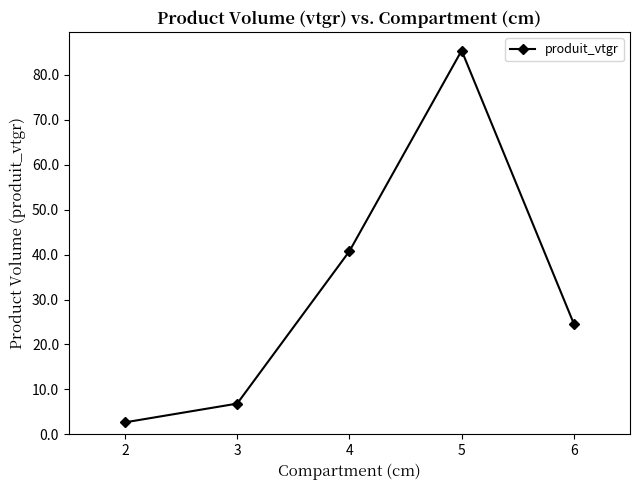

Rank the categories by value from lowest to highest.

2, 3, 6, 4, 5